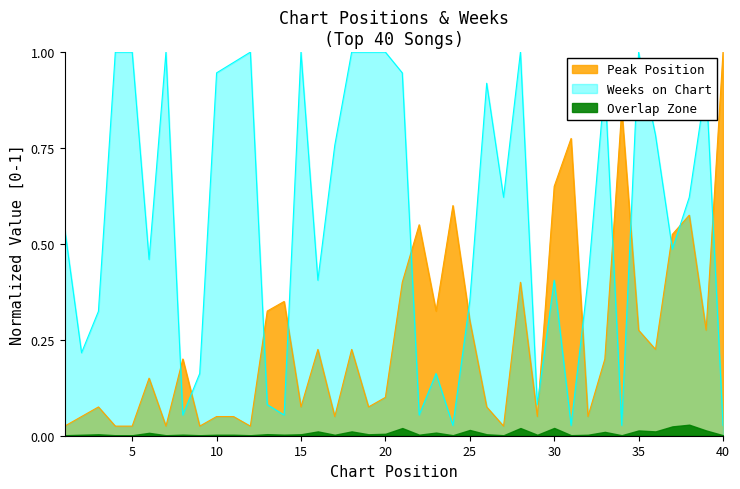

At how many categories does at least one series exceed 0?

40